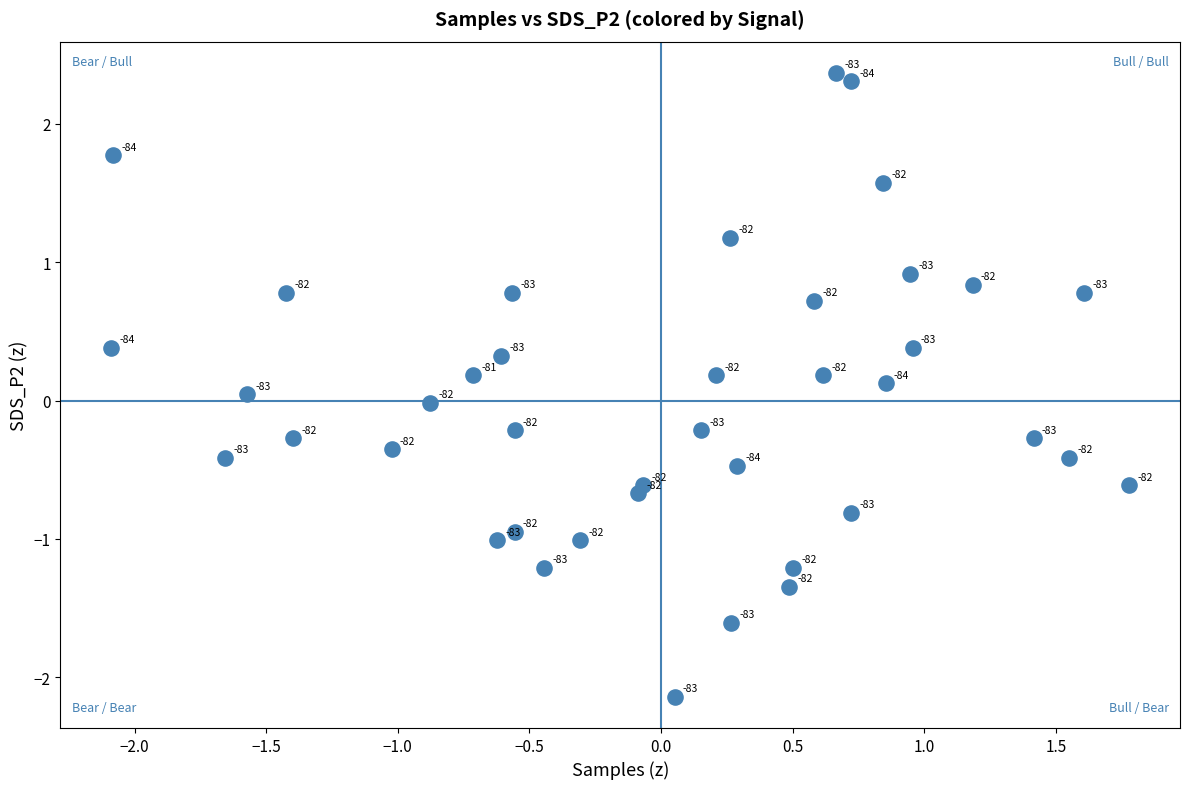

What is the range of Y values (max minus min)?

4.5